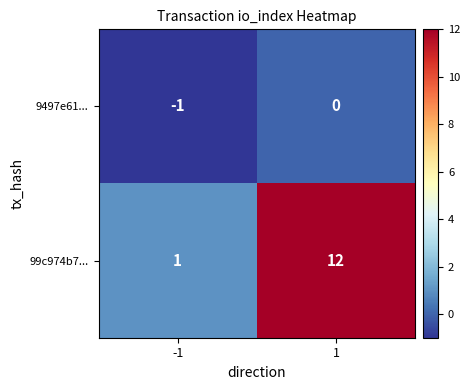

Reading right to left, extract all data points from this chart.

9497e61...: 0	-1
99c974b7...: 12	1